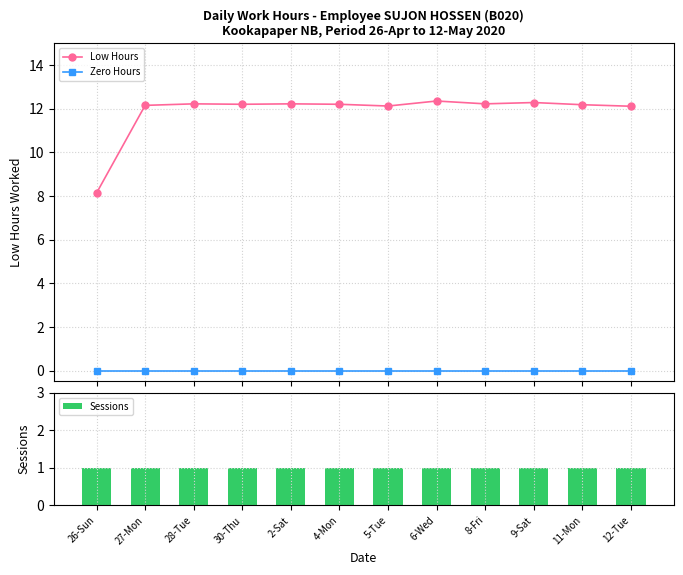

What position from the left is 12-Tue?

12